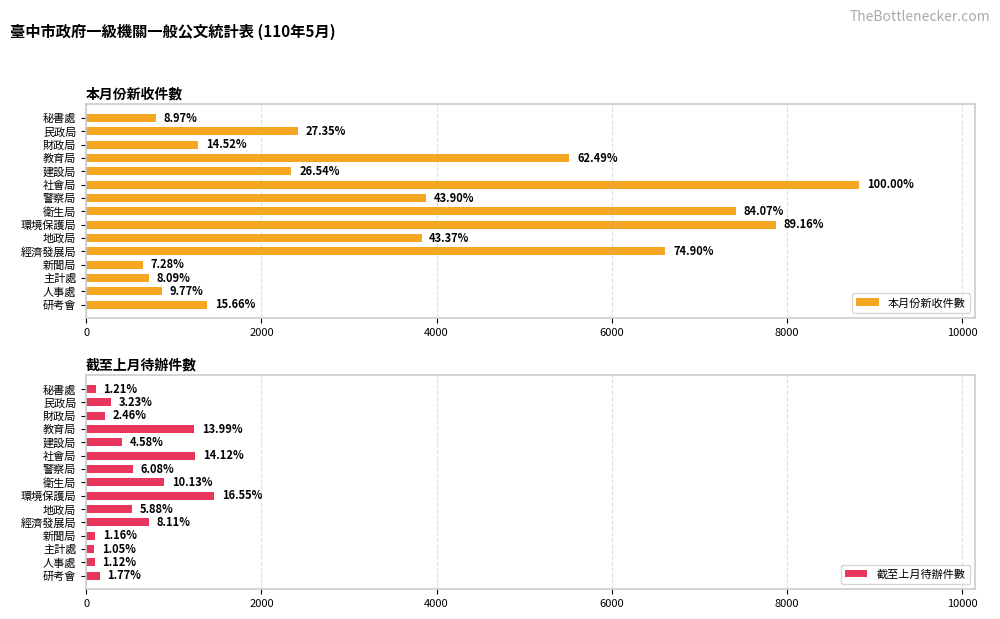

Reading right to left, transcribe all the data shown in this chart.

本月份新收件數: 1382	862	714	643	6611	3828	7870	7421	3875	8827	2343	5516	1282	2414	792
截至上月待辦件數: 156	99	93	102	716	519	1461	894	537	1246	404	1235	217	285	107